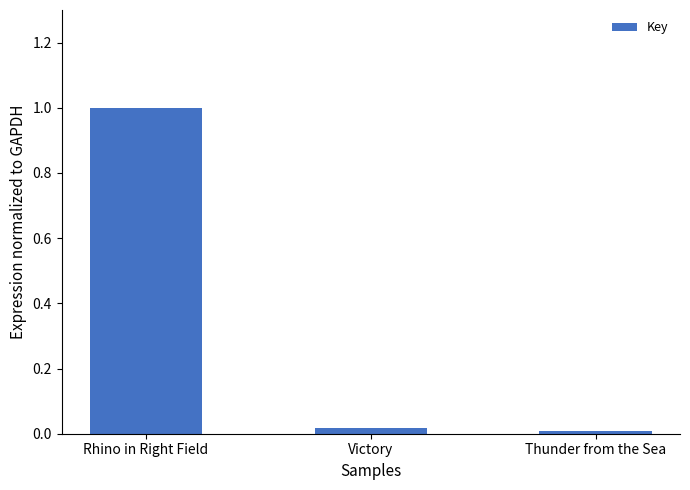

Read the value at Rhino in Right Field.

1.0